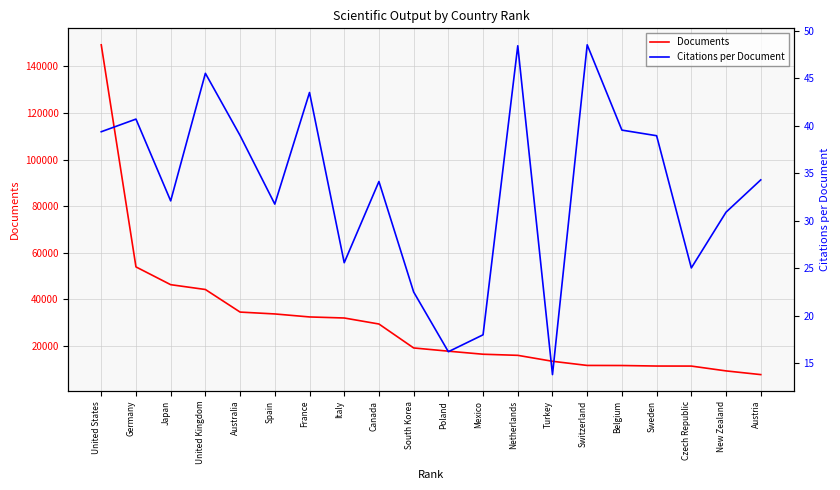

Reading right to left, transcribe all the data shown in this chart.

Documents: Austria=7713.0	New Zealand=9305.0	Czech Republic=11375.0	Sweden=11393.0	Belgium=11618.0	Switzerland=11652.0	Turkey=13432.0	Netherlands=15984.0	Mexico=16459.0	Poland=17772.0	South Korea=19157.0	Canada=29434.0	Italy=32016.0	France=32468.0	Spain=33754.0	Australia=34557.0	United Kingdom=44249.0	Japan=46319.0	Germany=53950.0	United States=149287.0
Citations per Document: Austria=34.3	New Zealand=30.9	Czech Republic=25.0	Sweden=38.9	Belgium=39.5	Switzerland=48.5	Turkey=13.8	Netherlands=48.4	Mexico=18.0	Poland=16.2	South Korea=22.5	Canada=34.1	Italy=25.6	France=43.5	Spain=31.7	Australia=39.0	United Kingdom=45.5	Japan=32.1	Germany=40.7	United States=39.4